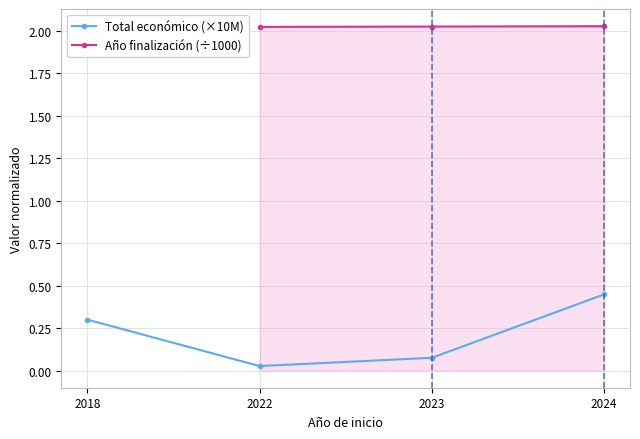

What is the total value across all series at 2022?

2.1